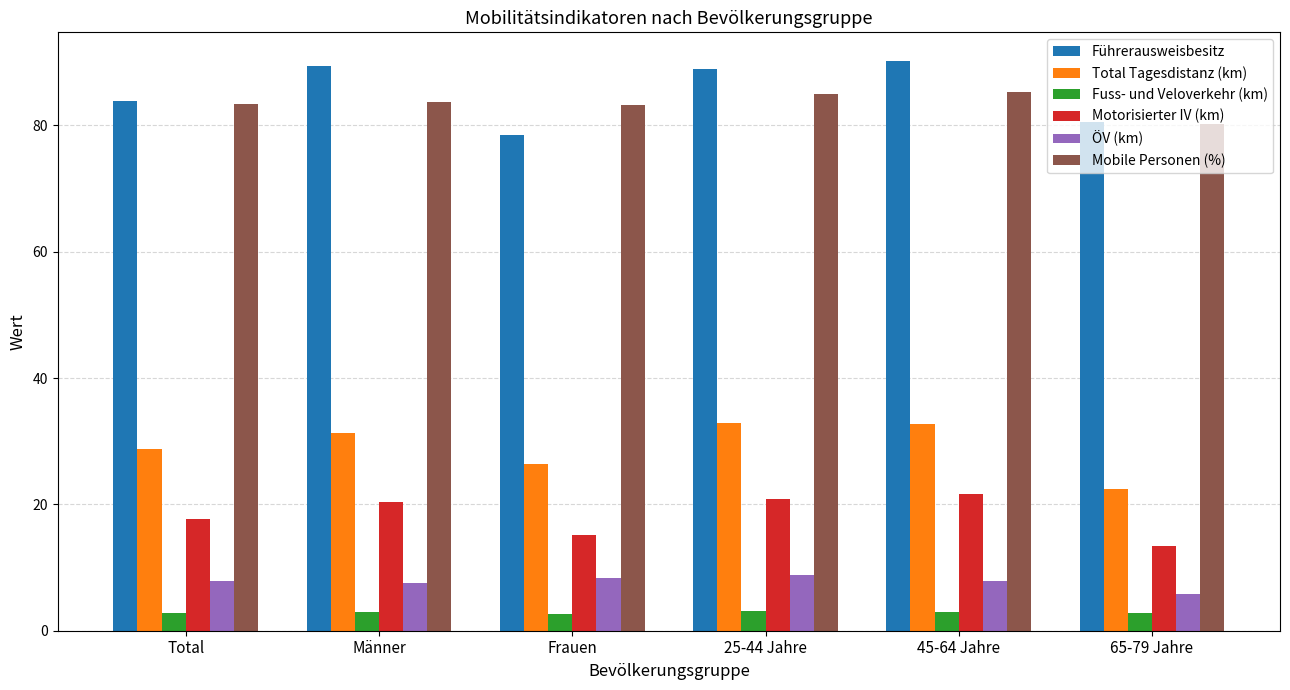

True or false: Total Tagesdistanz (km) has a value of 32.8 at 25-44 Jahre.

True